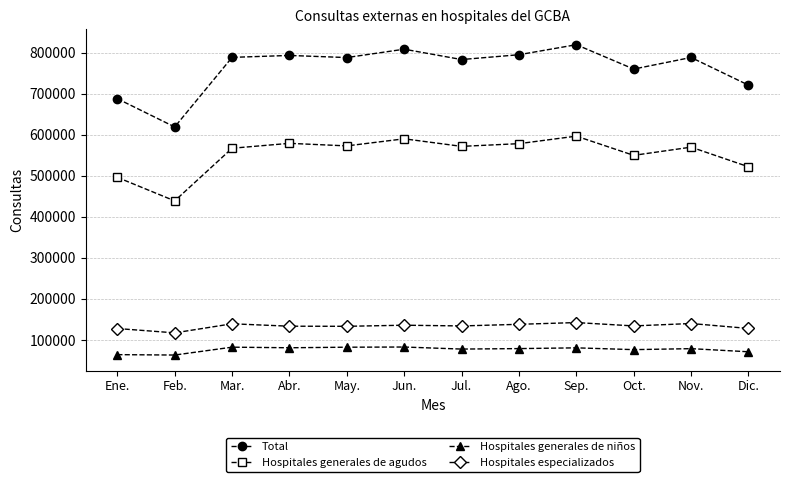

What is the difference between the maximum and second lowest values in the Total series?

131535